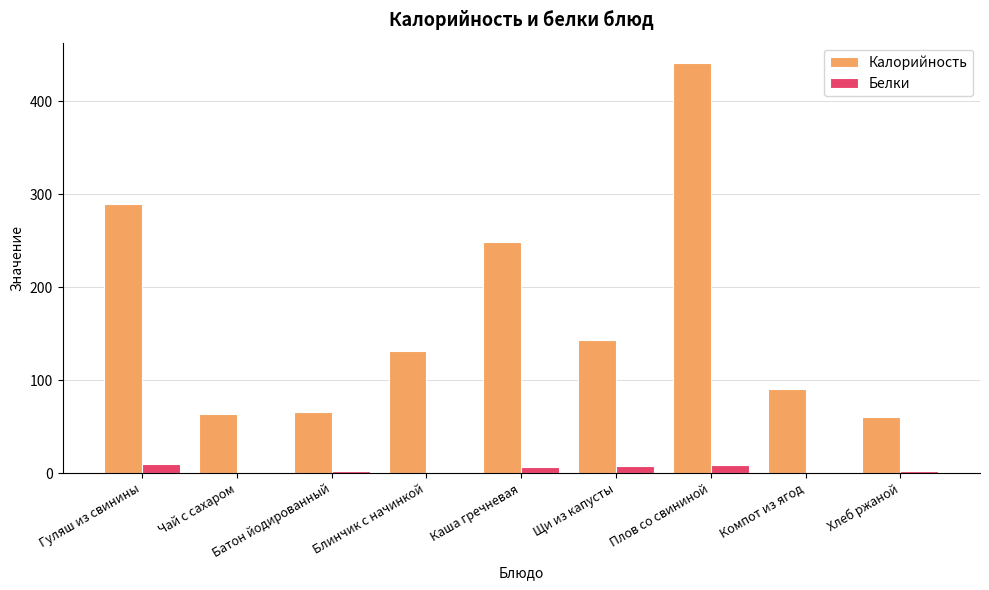

What is the sum of the Калорийность values at Батон йодированный and Блинчик с начинкой?

196.3